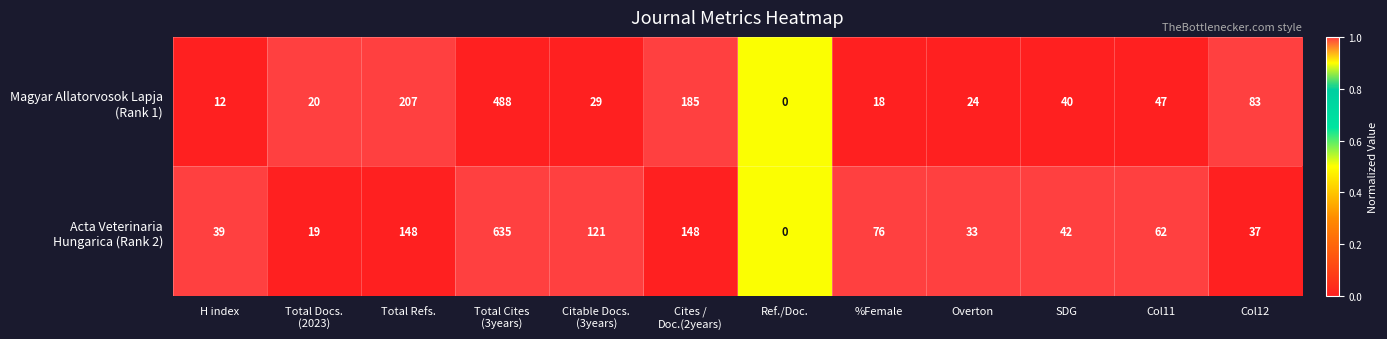

What is the maximum value shown in the chart?

635